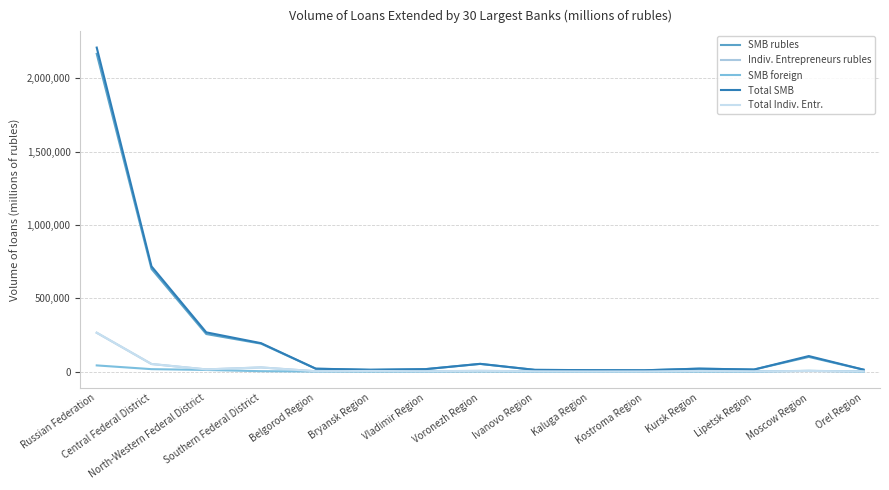

Which series has the largest range (max minus min)?

Total SMB